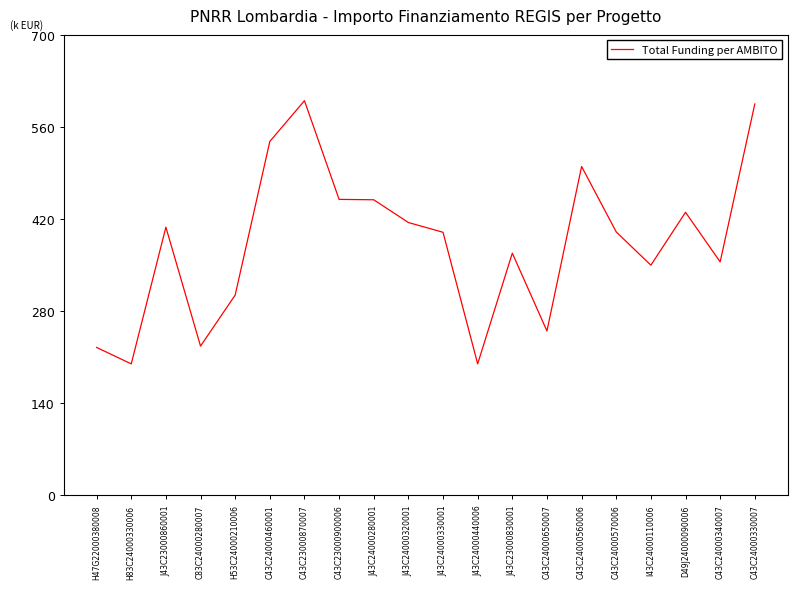

What is the maximum value shown in the chart?

600000.0